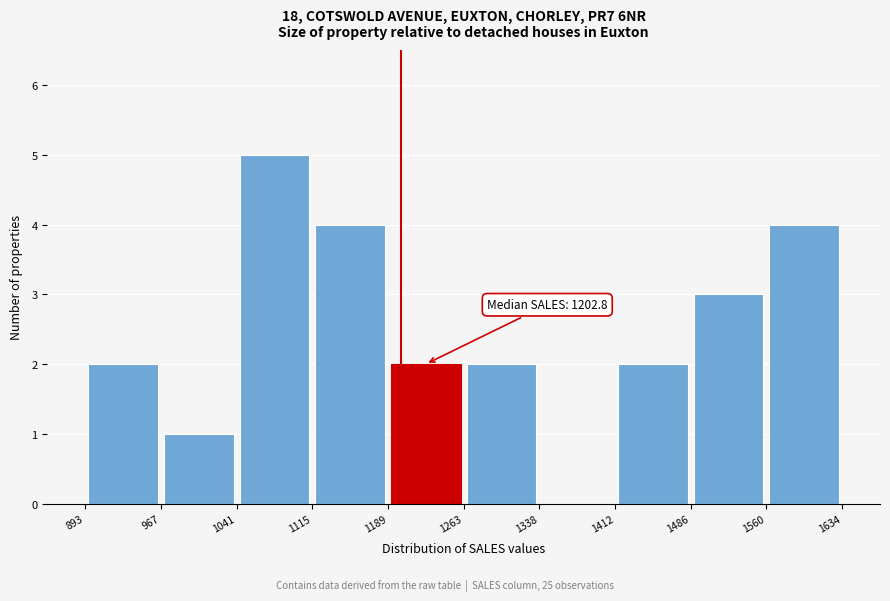

Over which range of the x-axis is the bar tallest?

1041 to 1115